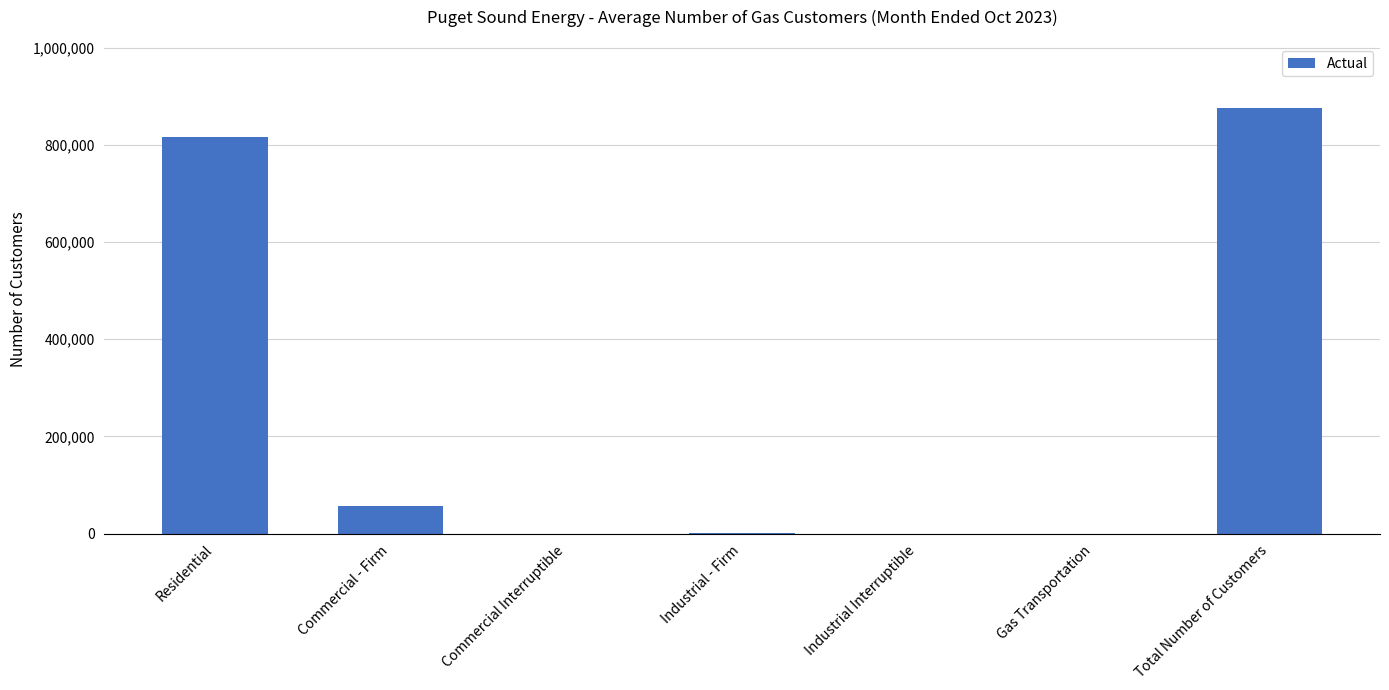

What is the maximum value shown in the chart?

875876